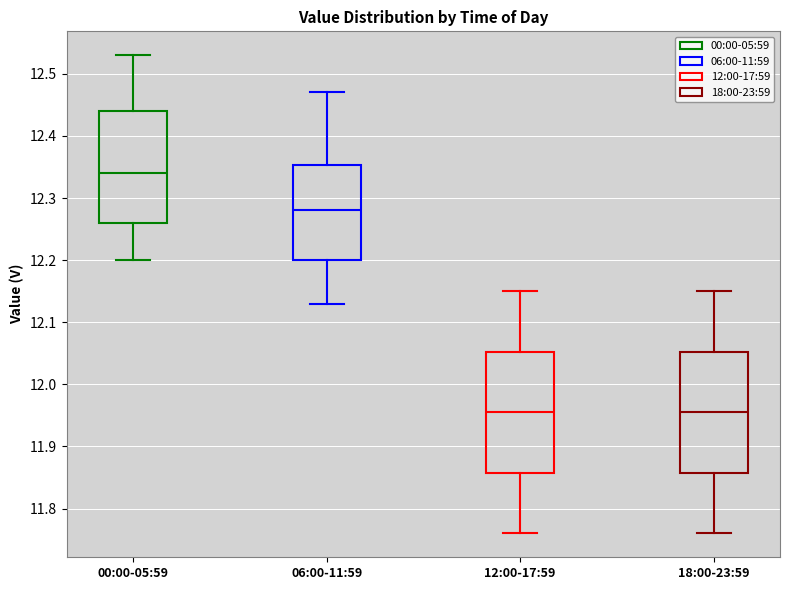

Reading left to right, transcribe this box plot: for each box, give where its median line is, the range the box spans, and where its two whiskers end, as read against the y-axis. The values are not printed on the chart, so give them approximately, as read against the axis.

00:00-05:59: median 12.34, box 12.26 to 12.44, whiskers 12.20 to 12.53
06:00-11:59: median 12.28, box 12.20 to 12.35, whiskers 12.13 to 12.47
12:00-17:59: median 11.96, box 11.86 to 12.05, whiskers 11.76 to 12.15
18:00-23:59: median 11.96, box 11.86 to 12.05, whiskers 11.76 to 12.15